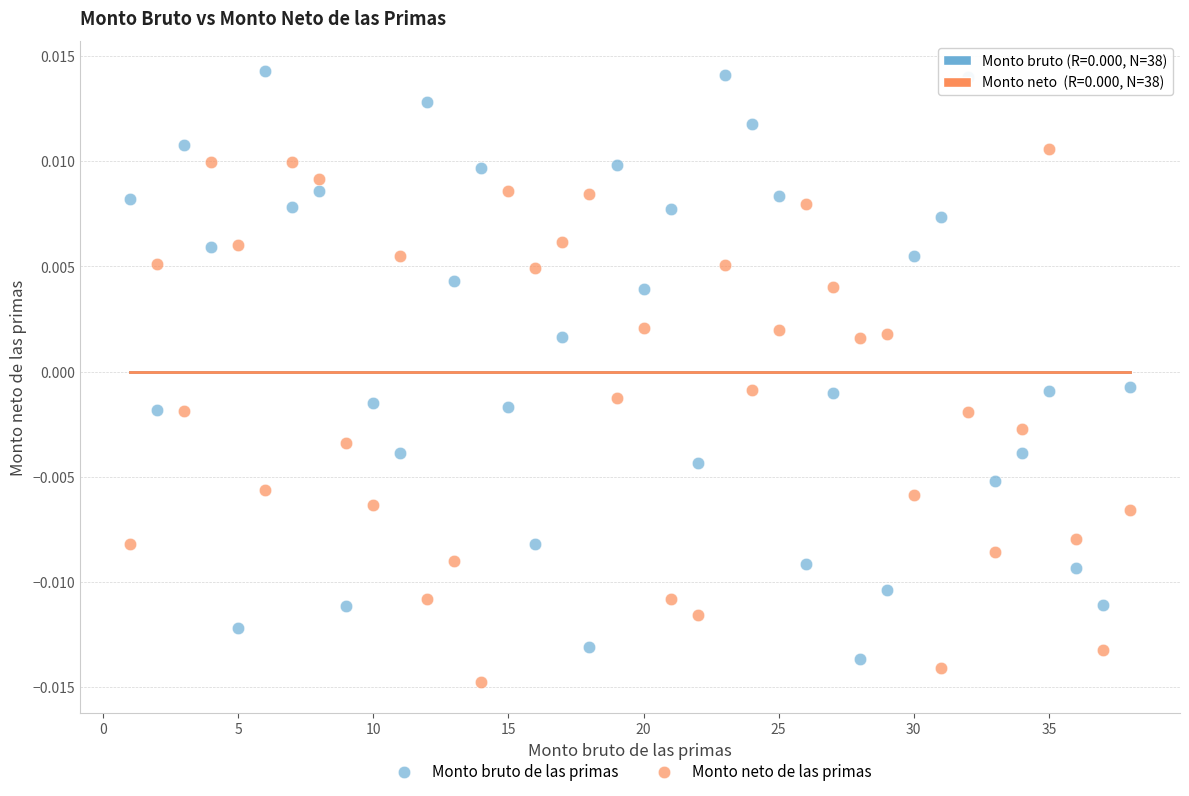

Which series reaches the maximum Y coordinate?

Monto bruto de las primas